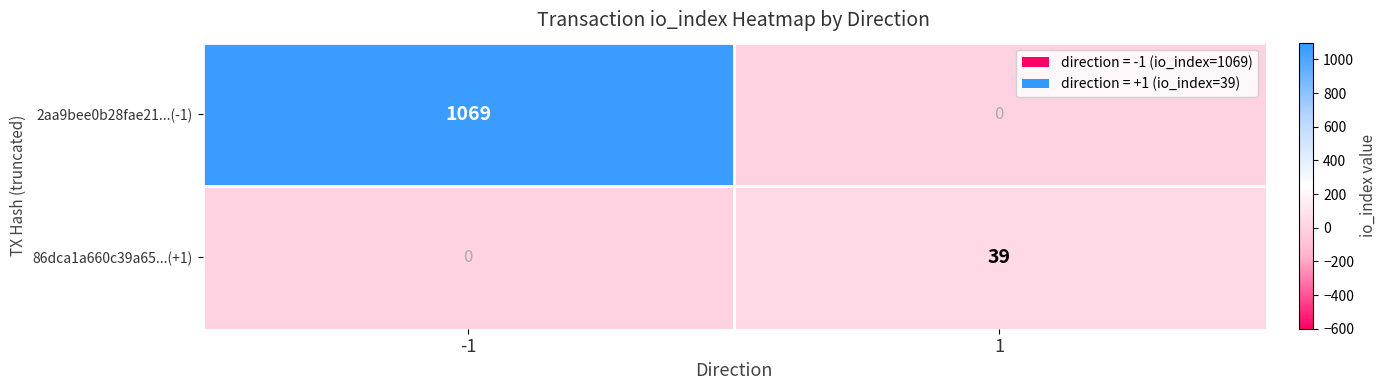

What is the difference between the 86dca1a660c39a65...(+1) values at 1 and -1?

39